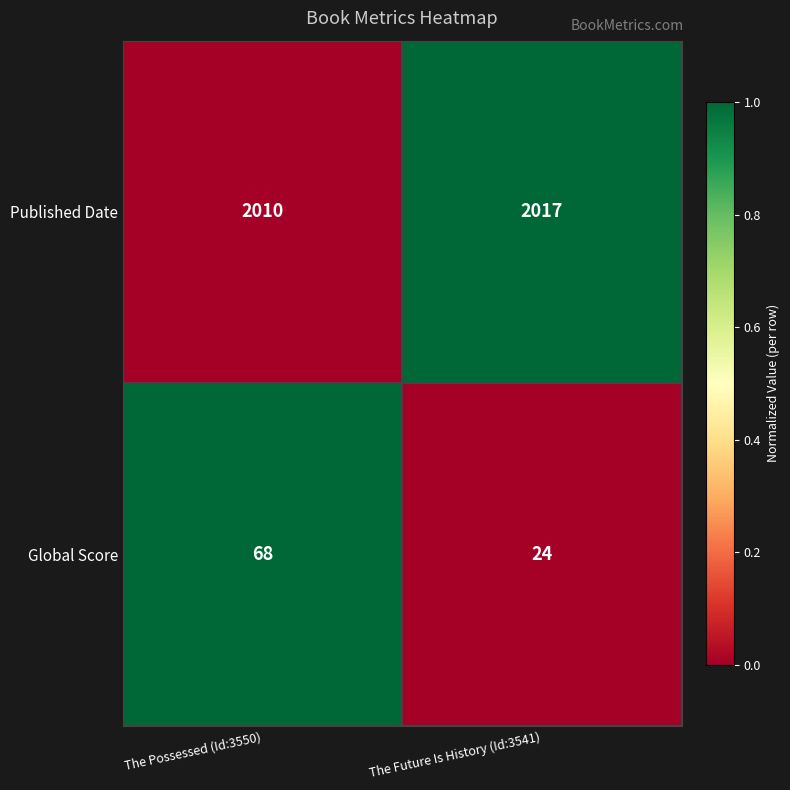

What is the difference between the highest and lowest values at The Future Is History (Id:3541)?

1993